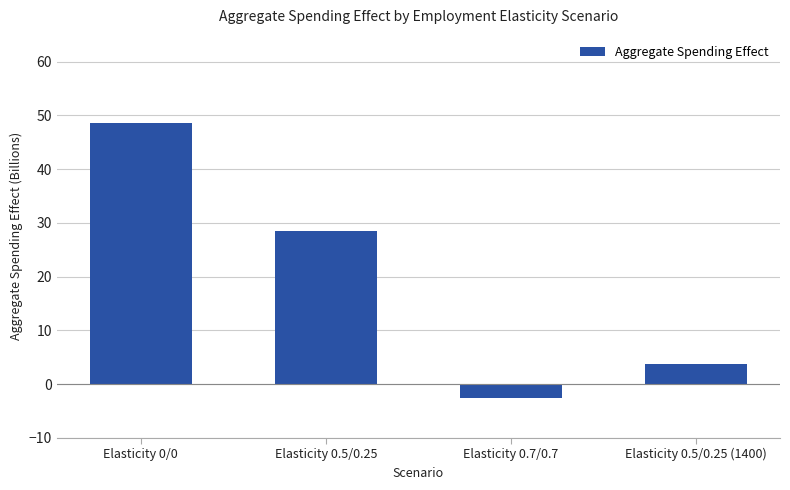

Reading right to left, list all the values displayed in this chart.

3.8	-2.6	28.6	48.6